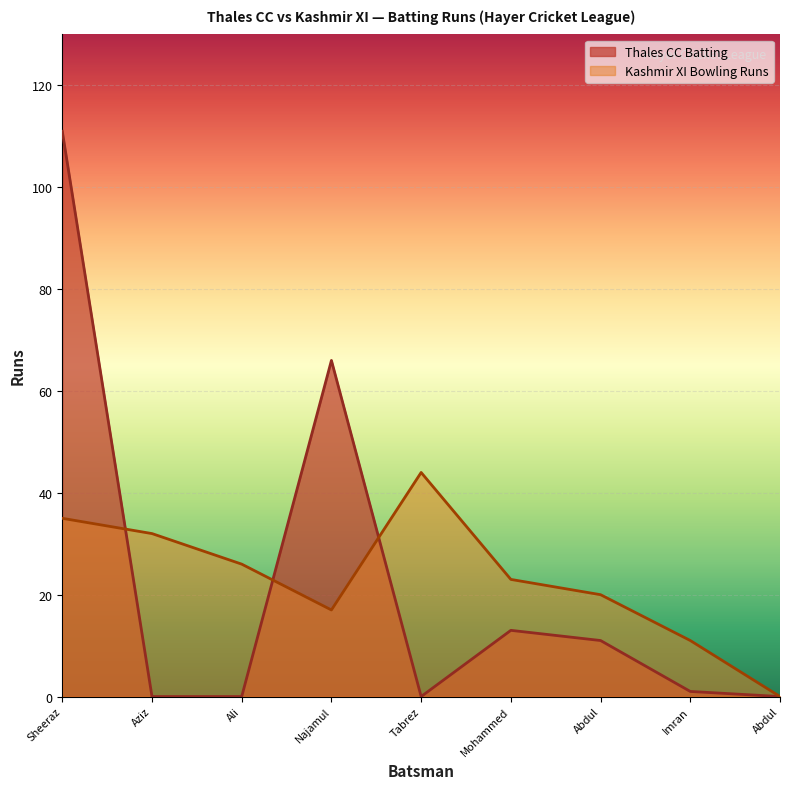

List the labels in order of value, smallest first.

Aziz, Ali, Tabrez, Abdul, Imran, Abdul, Mohammed, Najamul, Sheeraz